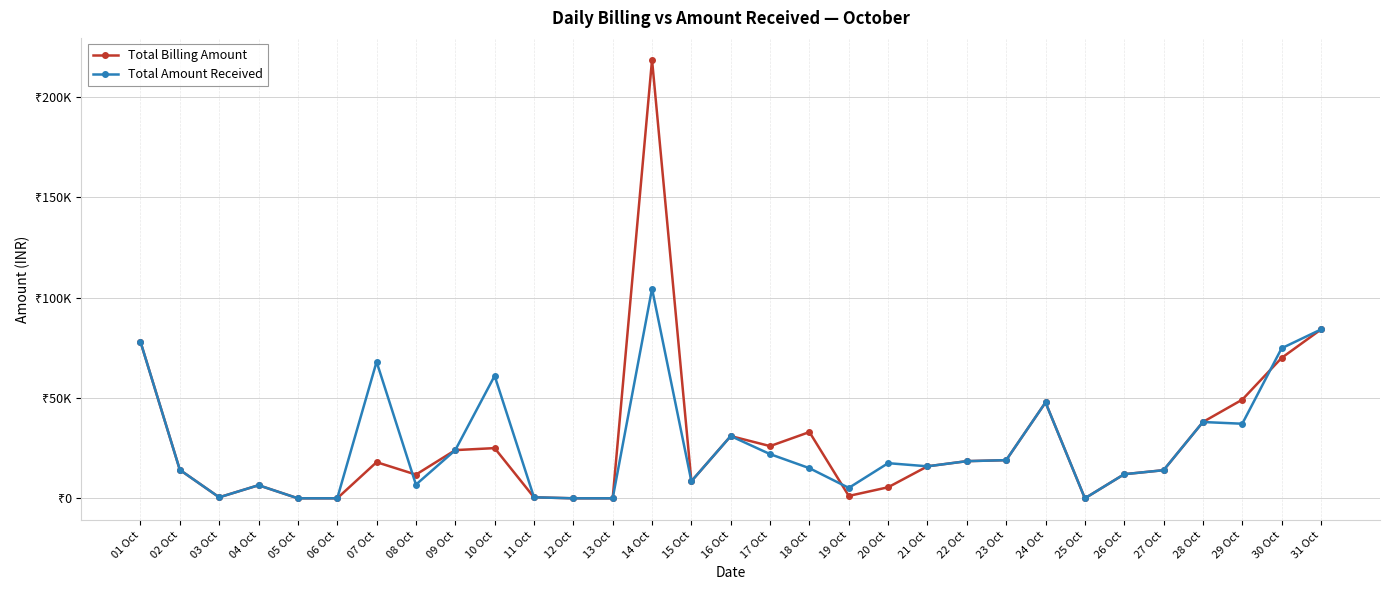

Reading left to right, list all the values displayed in this chart.

Total Billing Amount: 77960	14160	500	6515	0	0	18000	11800	24000	25000	500	0	0	218398	8500	31000	26000	33000	1180	5500	15929	18500	19000	47750	0	12000	14000	38000	49139	69930	84090
Total Amount Received: 77960	14160	500	6515	0	0	68000	6800	24000	61000	500	0	0	104400	8500	31000	22000	15000	5180	17500	15929	18500	19000	47750	0	12000	14000	38000	37139	74730	84090